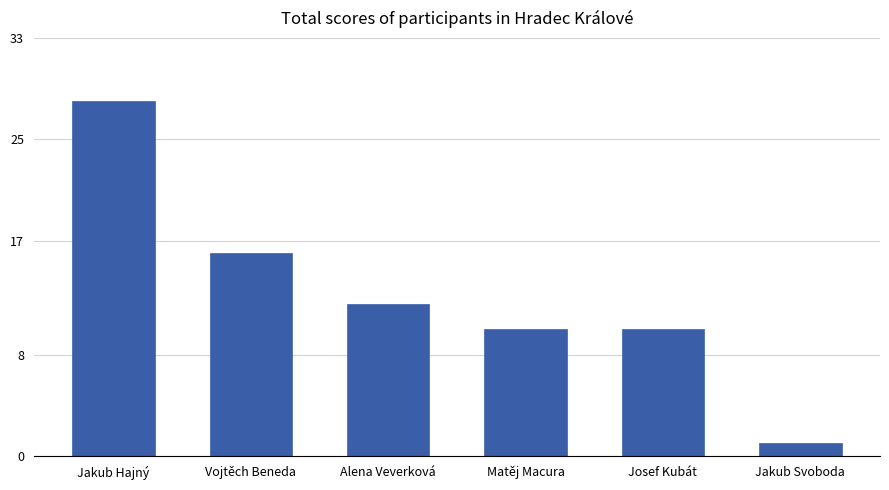

What is the smallest value displayed?

1